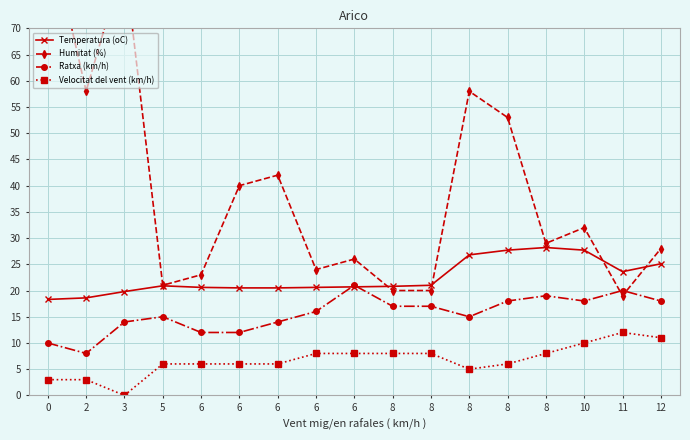

What is the total value across all series at 8?

65.8